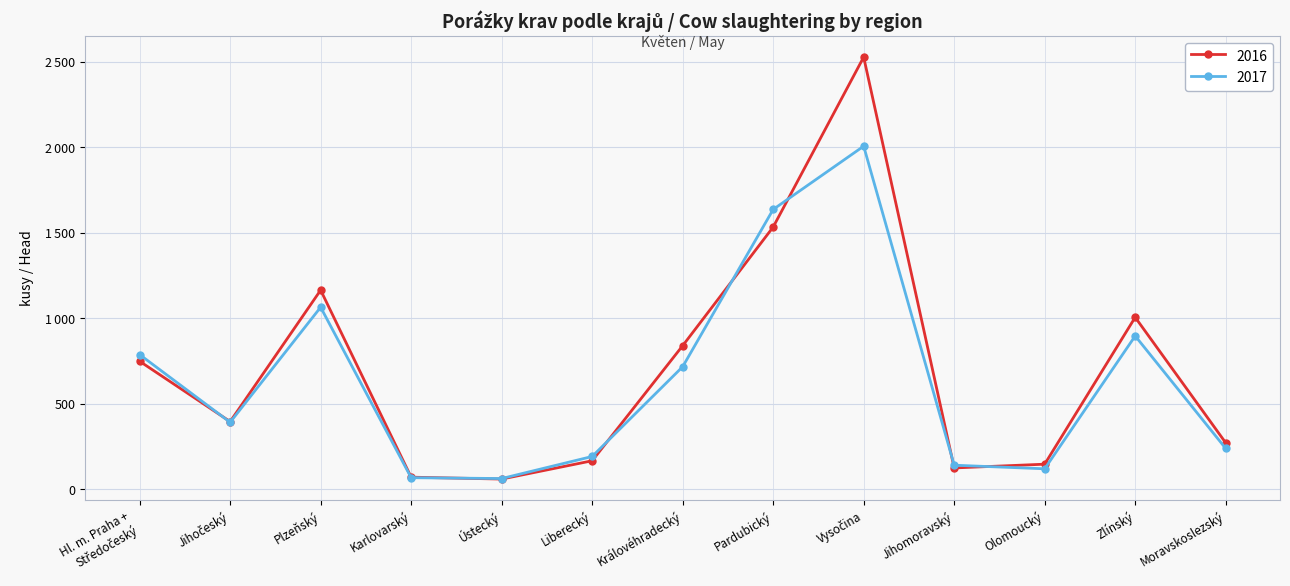

What are all the series names shown in the legend?

2016, 2017